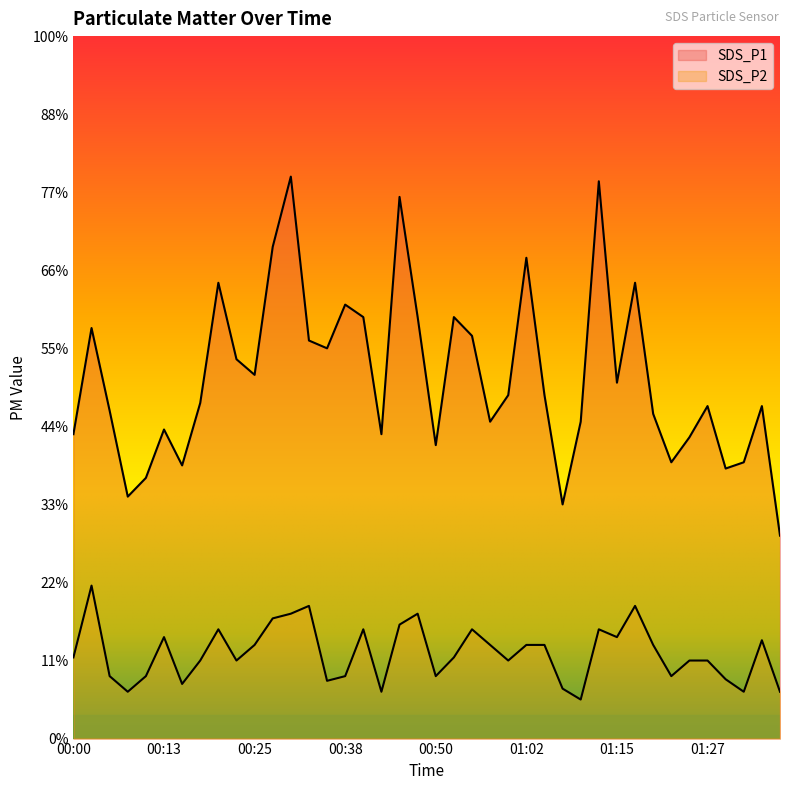

Between 00:20 and 01:25, which series saw the biggest shift?

SDS_P1